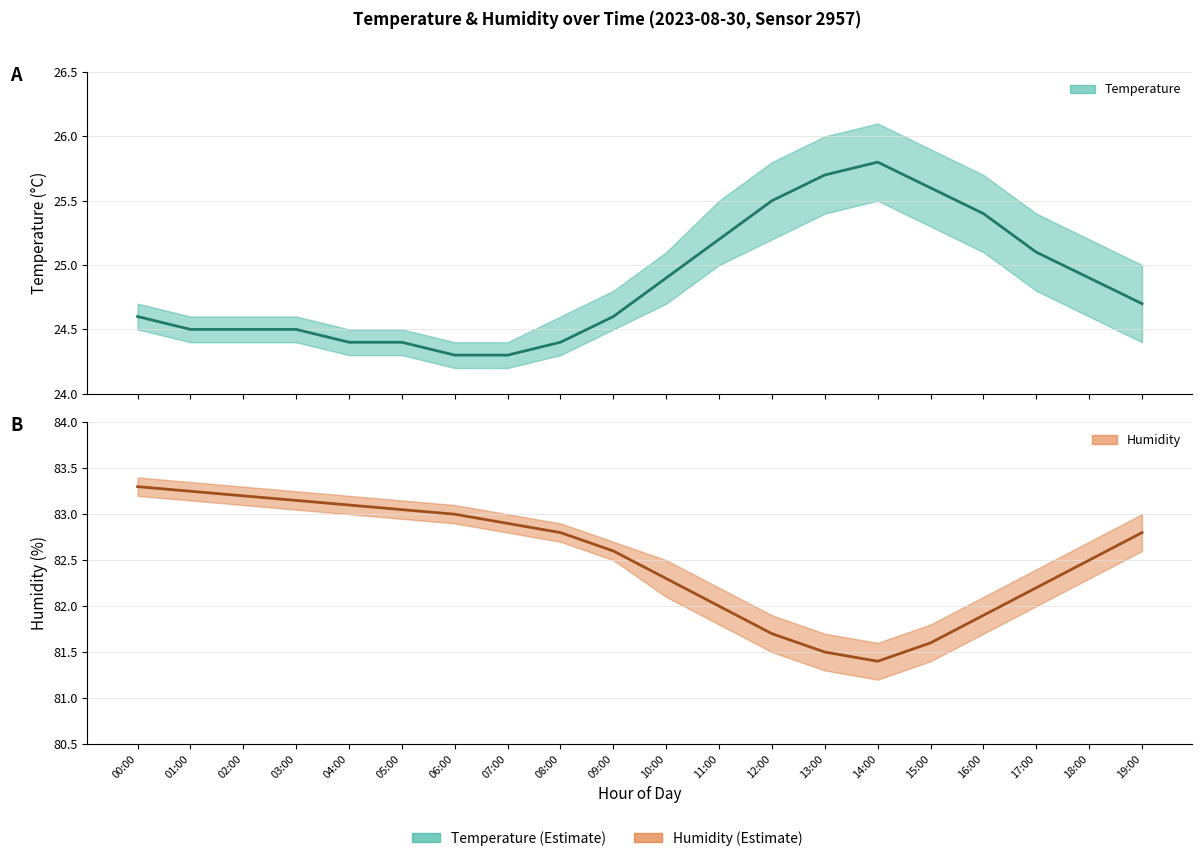

How many data points does each series have?

20